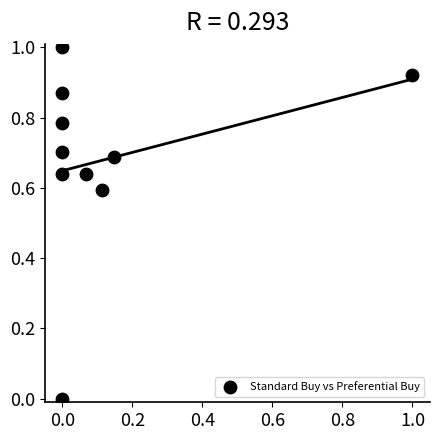

What is the range of X values (max minus min)?

1.0